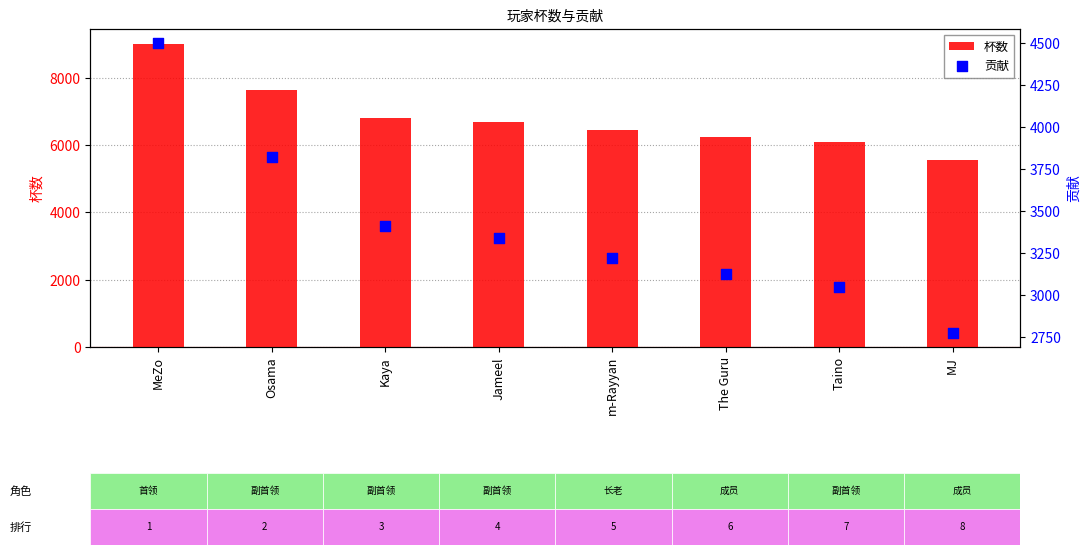

Which series has the largest total across all categories?

杯数